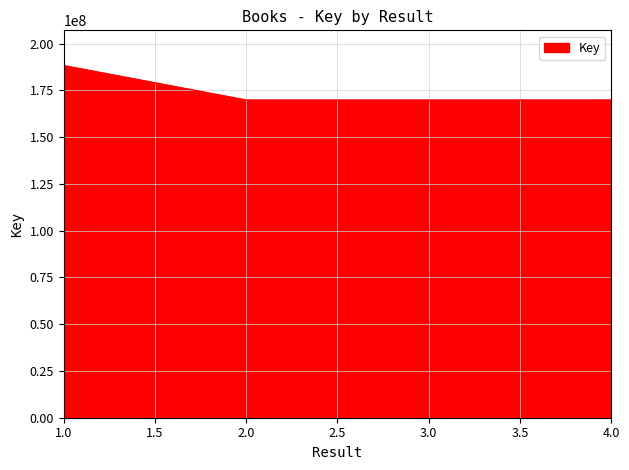

Reading left to right, what are all the values shown in this chart?

188243184	188243184	169811486	169814136	169834098